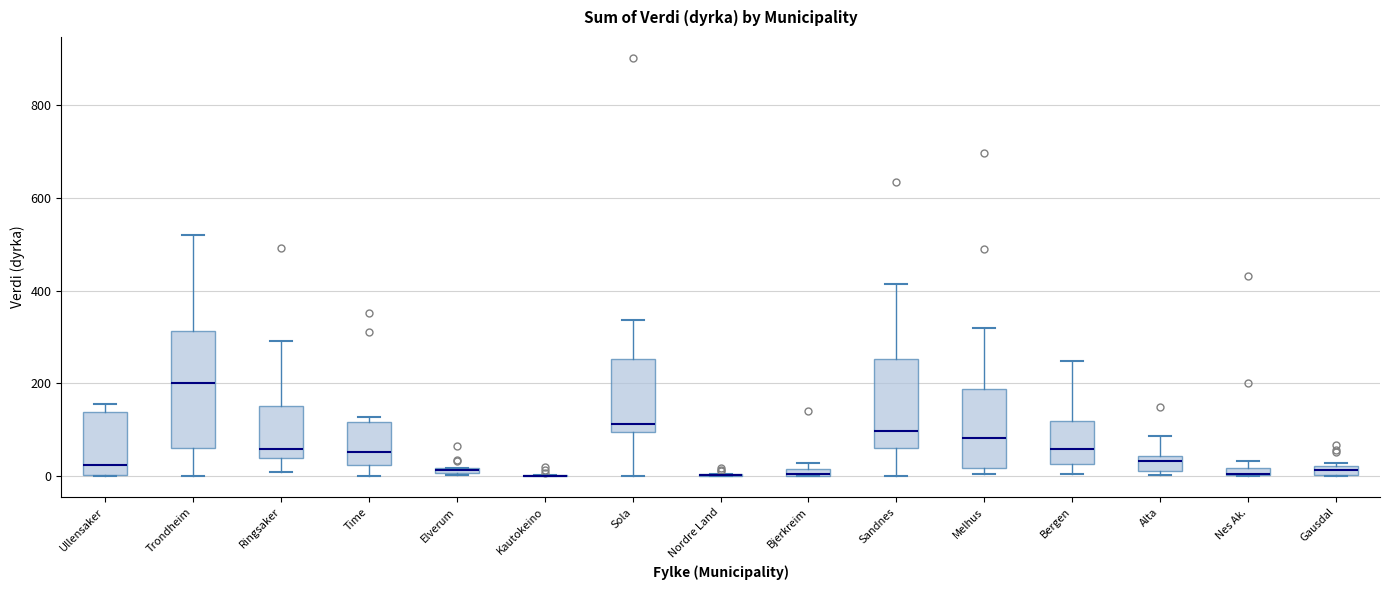

Which box is the tallest, from its lower edge to its upper edge?

Trondheim